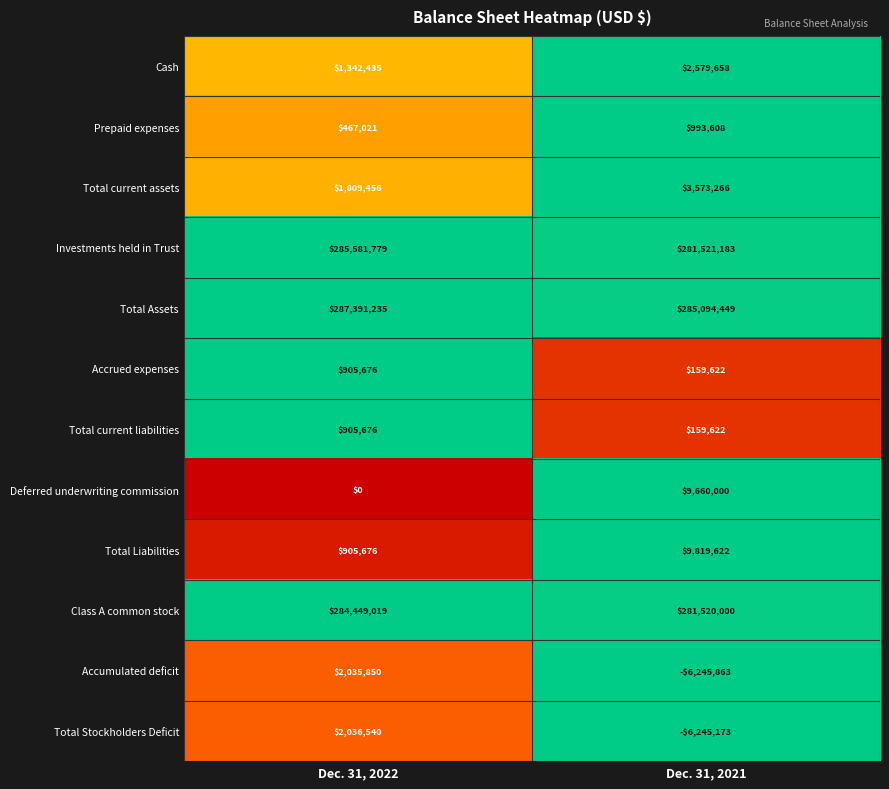

At how many categories does at least one series exceed 0?

2